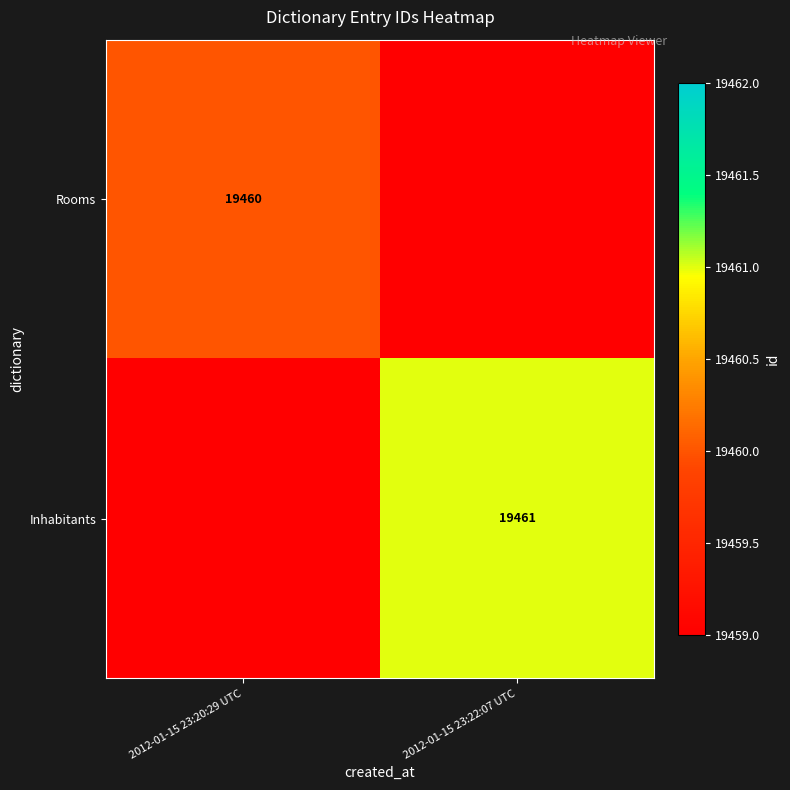

The Inhabitants series shows 12647 at 2012-01-15 23:22:07 UTC. True or false?

False